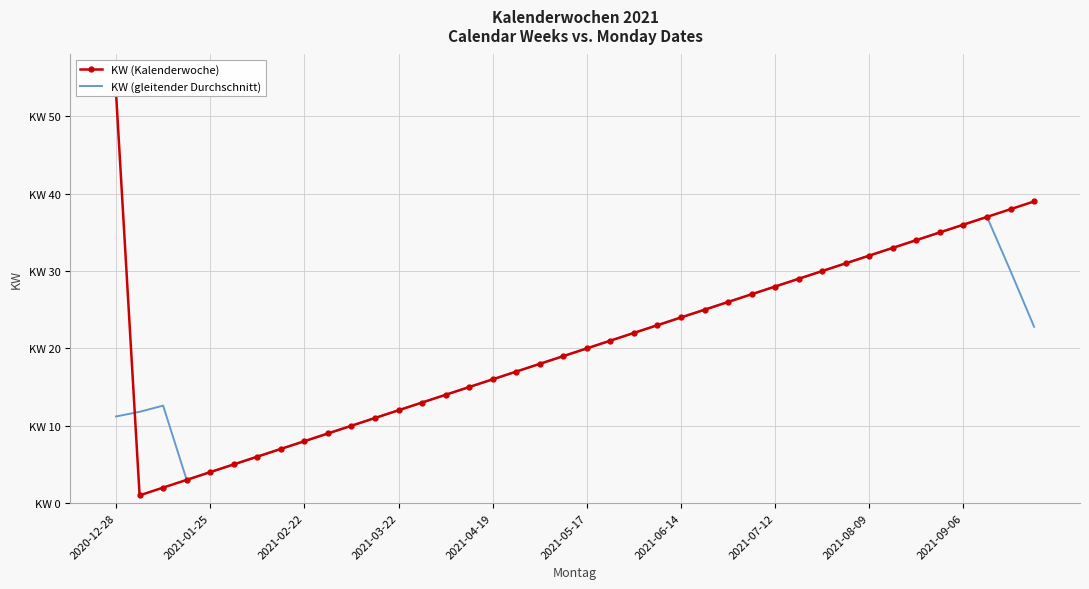

What are all the series names shown in the legend?

KW (Kalenderwoche), KW (gleitender Durchschnitt)